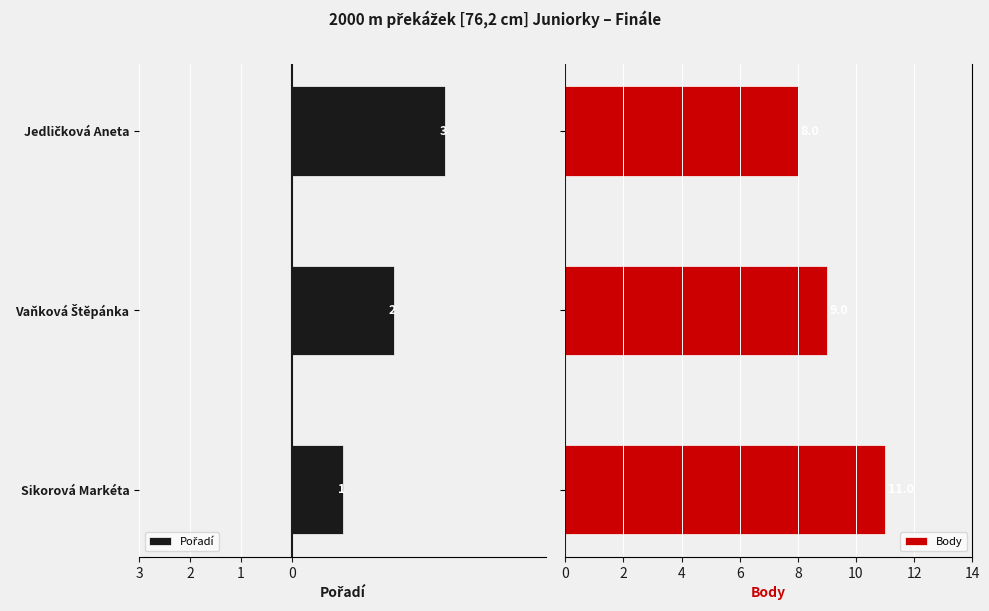

Which series has the largest total across all categories?

Body